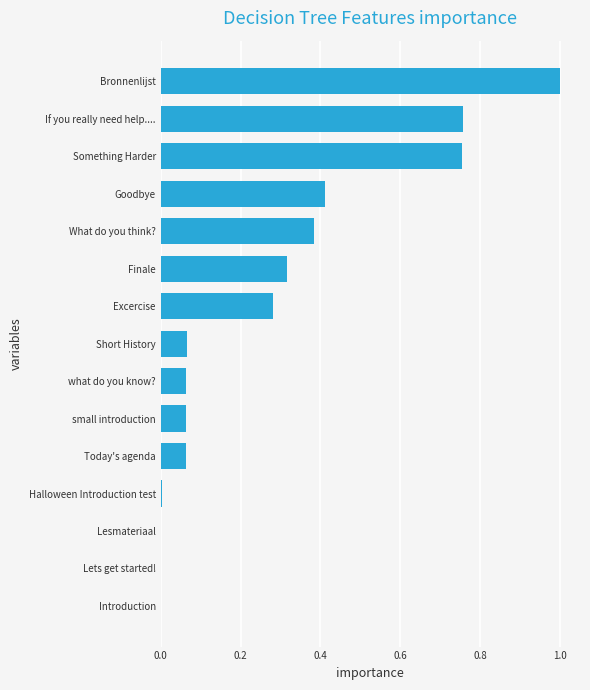

Which has a higher value, Excercise or Short History?

Excercise